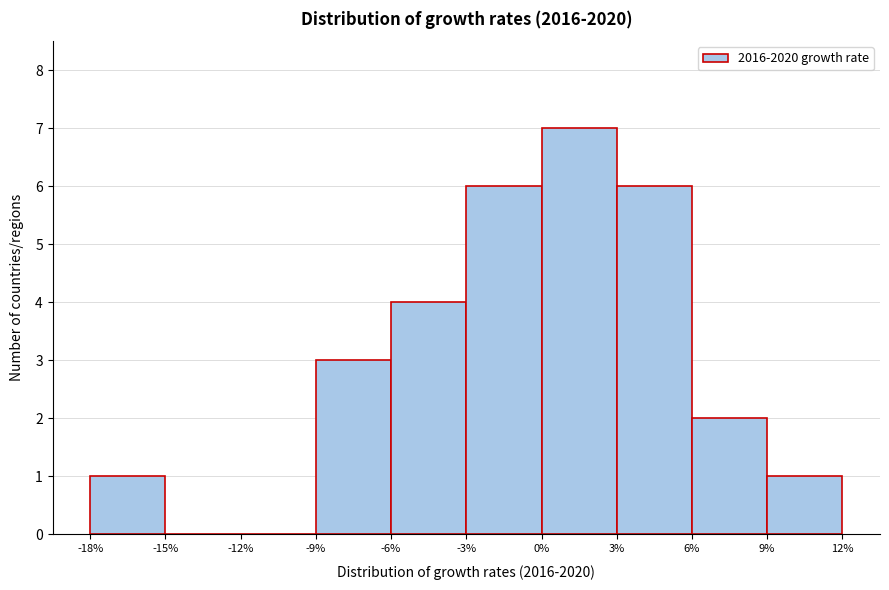

Reading left to right, transcribe this chart: for each bar, give the range it covers on the x-axis and its height. The values are not printed on the chart, so give them approximately, as read against the axis.

-18% to -15%: 1
-15% to -12%: 0
-12% to -9%: 0
-9% to -6%: 3
-6% to -3%: 4
-3% to 0%: 6
0% to 3%: 7
3% to 6%: 6
6% to 9%: 2
9% to 12%: 1